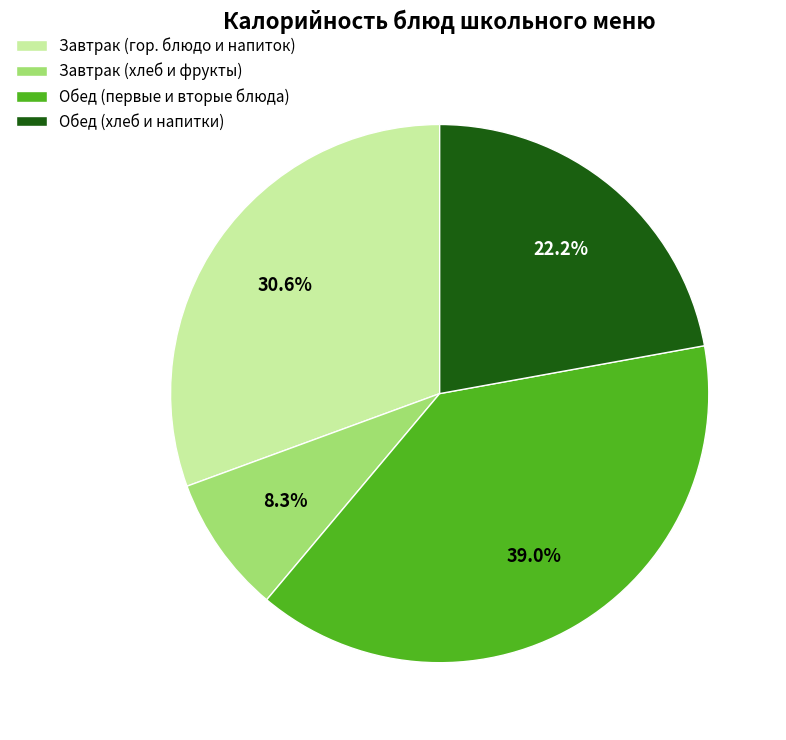

Which slice is the largest?

Обед (первые и вторые блюда)